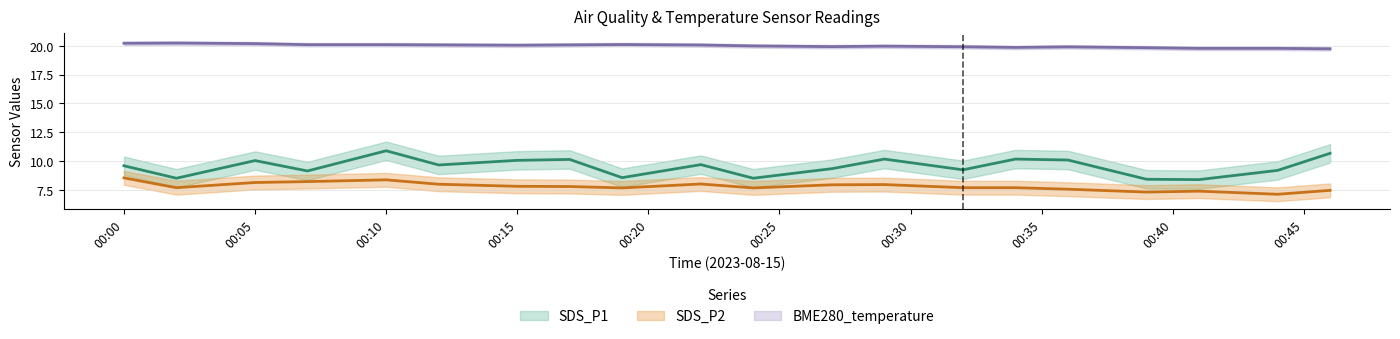

Does the chart display data point markers on the line(s)?

No